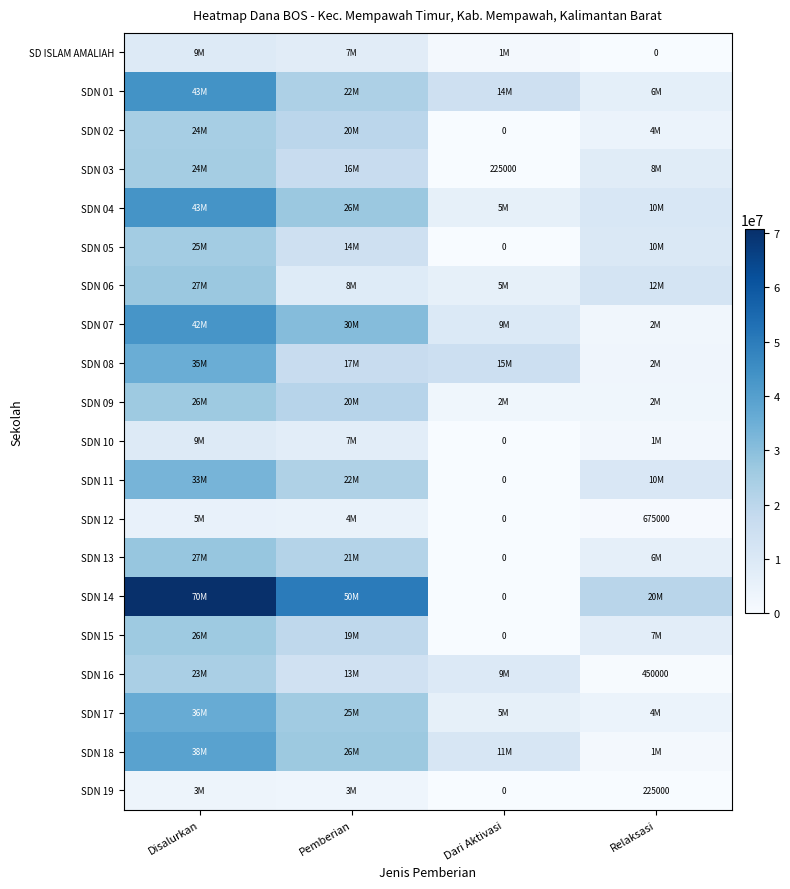

What is the spread (max minus min) of values at Disalurkan?

67275000